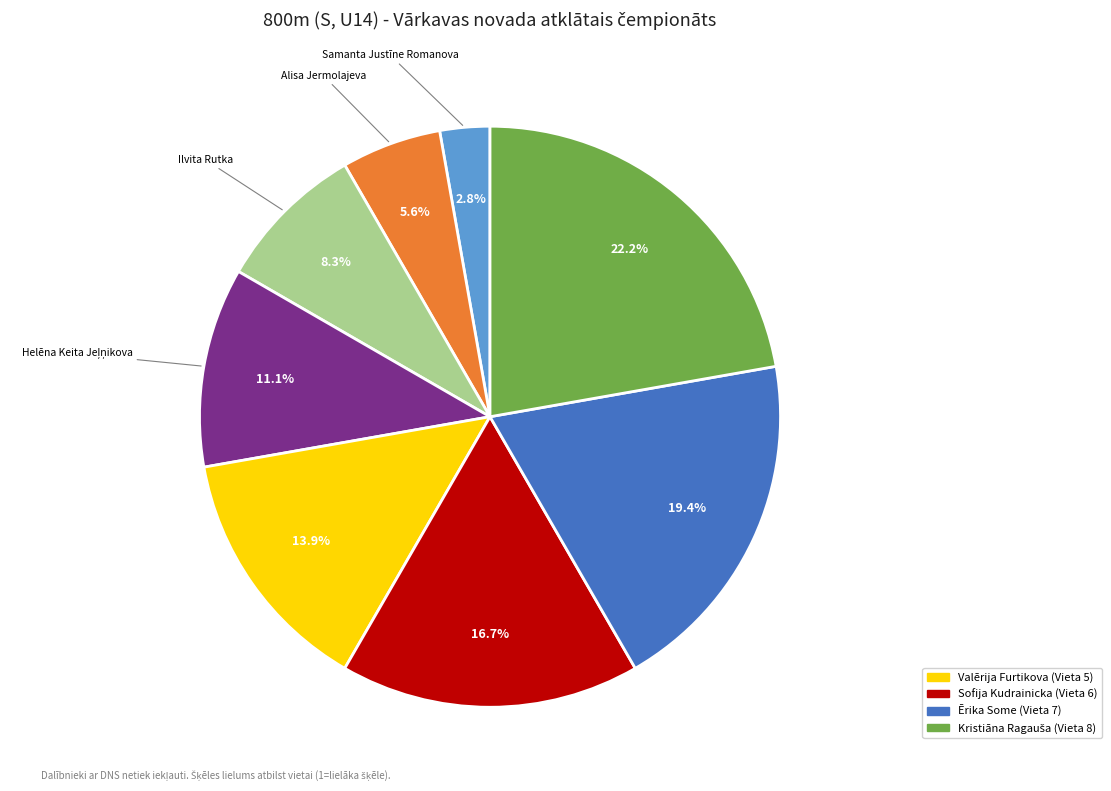

Is there a majority slice in this chart?

No